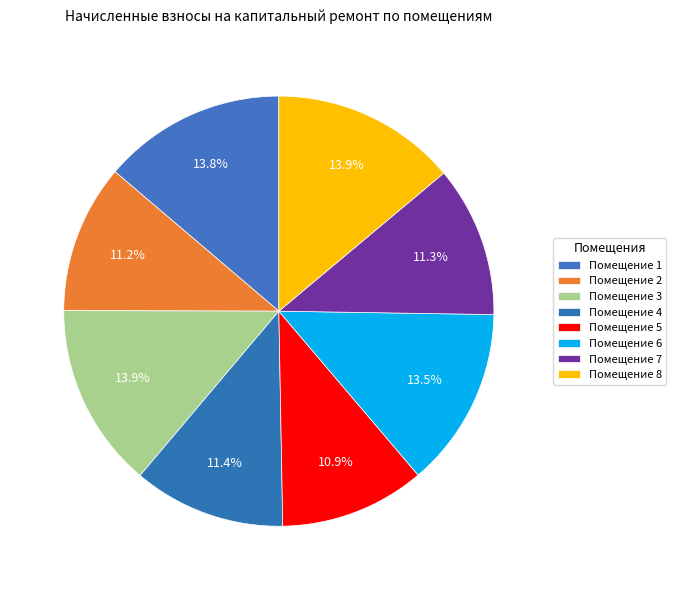

Is there any slice that represents more than half of the pie?

No